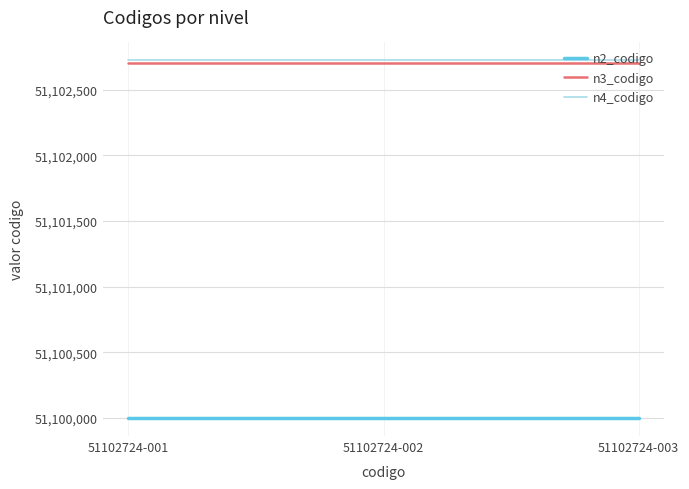

True or false: n2_codigo has a value of 51100000 at 51102724-001.

True